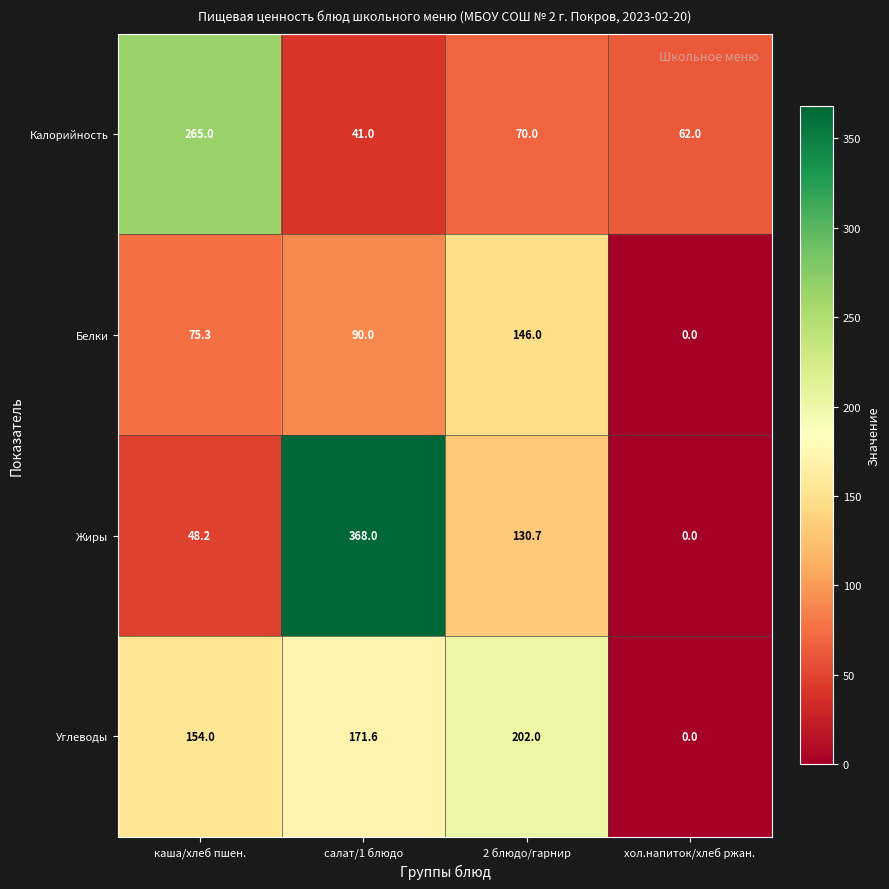

Reading right to left, list all the values displayed in this chart.

Калорийность: хол.напиток/хлеб ржан.=62.0	2 блюдо/гарнир=70.0	салат/1 блюдо=41.0	каша/хлеб пшен.=265.0
Белки: хол.напиток/хлеб ржан.=0.0	2 блюдо/гарнир=146.0	салат/1 блюдо=90.0	каша/хлеб пшен.=75.3
Жиры: хол.напиток/хлеб ржан.=0.0	2 блюдо/гарнир=130.7	салат/1 блюдо=368.0	каша/хлеб пшен.=48.2
Углеводы: хол.напиток/хлеб ржан.=0.0	2 блюдо/гарнир=202.0	салат/1 блюдо=171.6	каша/хлеб пшен.=154.0